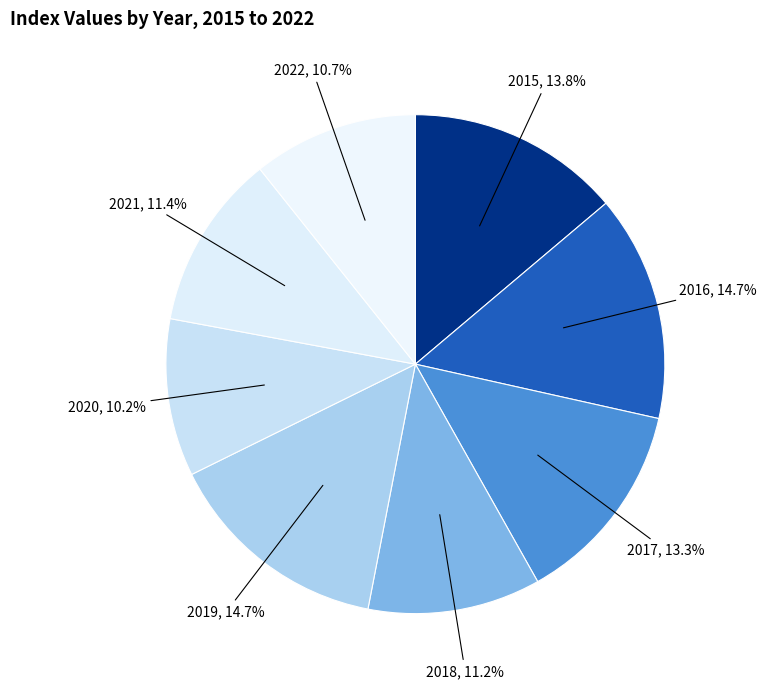

How many slices are in this pie chart?

8